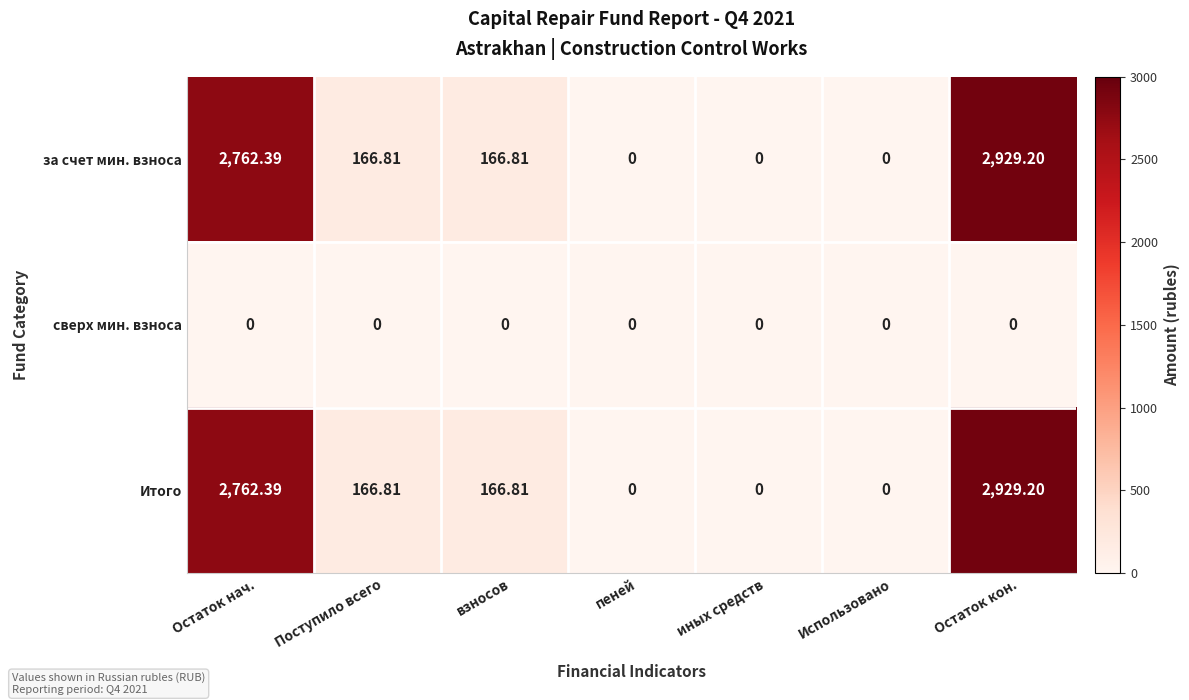

At which category is the sum across all series the highest?

Остаток кон.